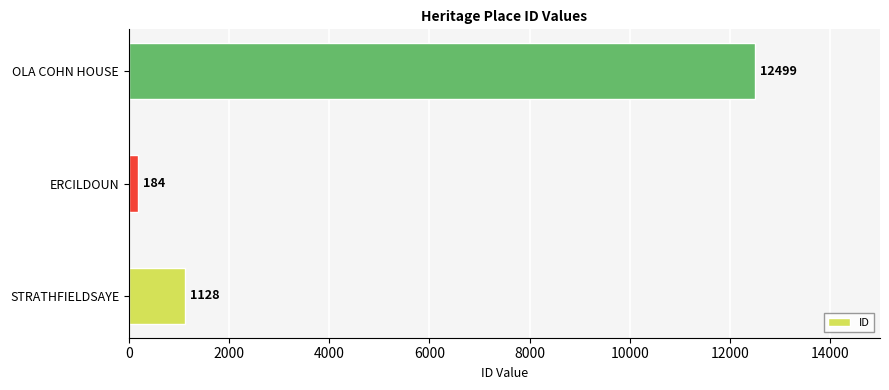

What is the difference between the maximum and minimum values?

12315